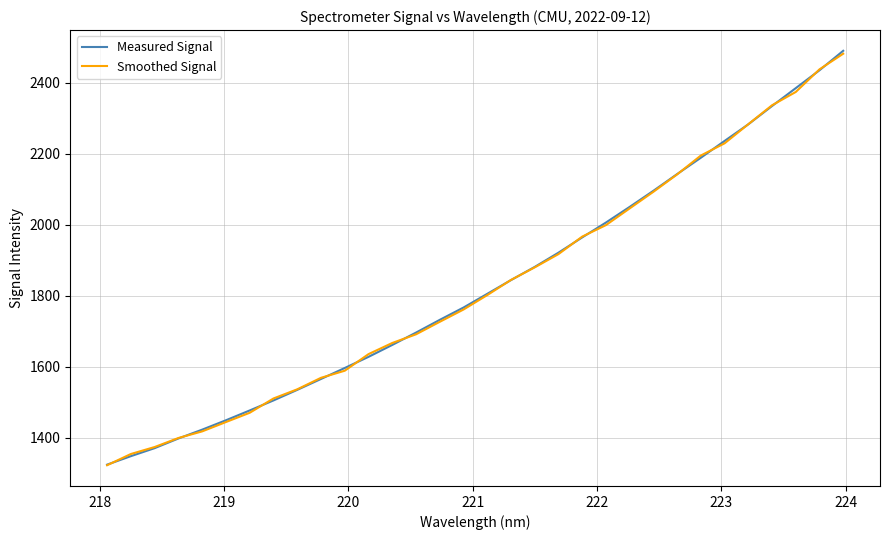

What is the maximum value shown in the chart?

2489.6